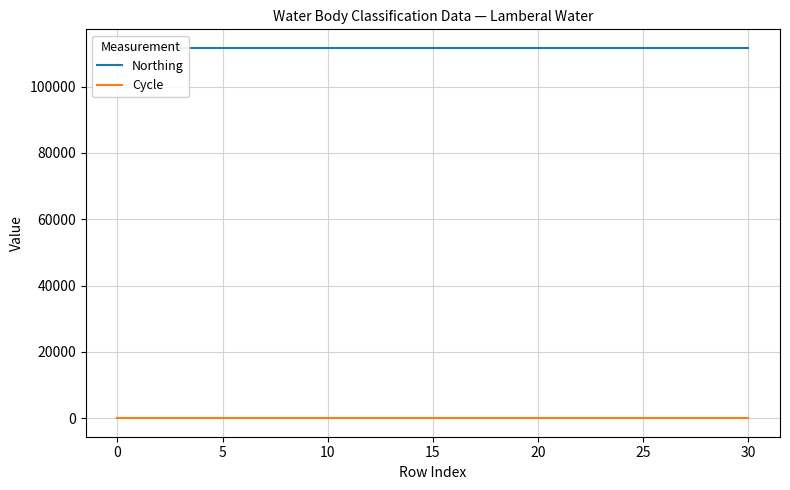

Does the chart have visible grid lines?

Yes